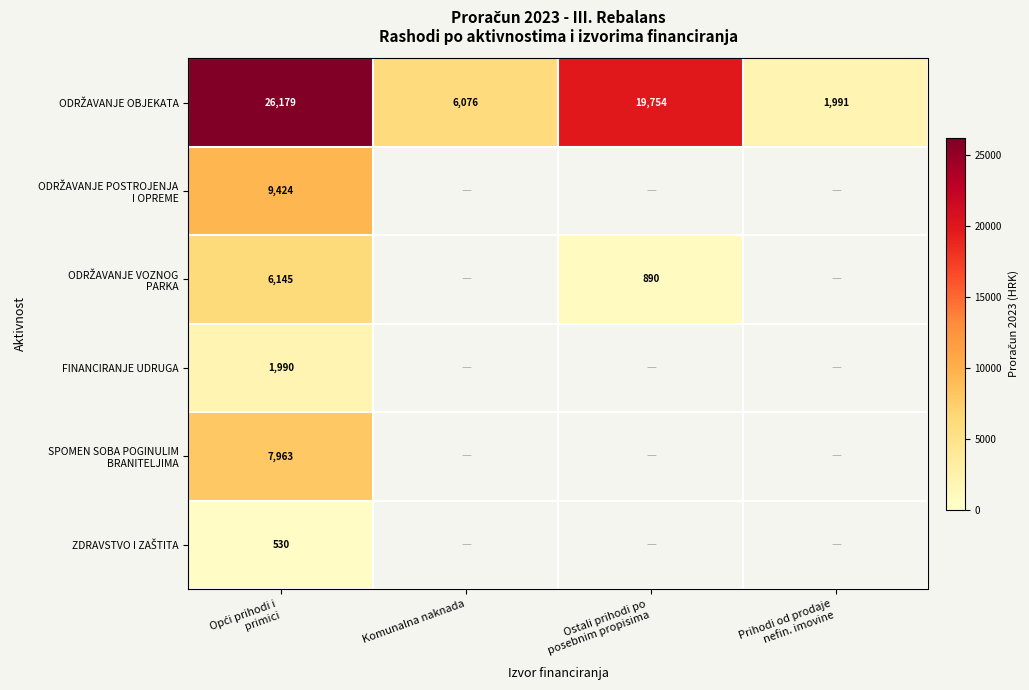

True or false: ZDRAVSTVO I ZAŠTITA has a value of 215 at Prihodi od prodaje nefin. imovine.

False